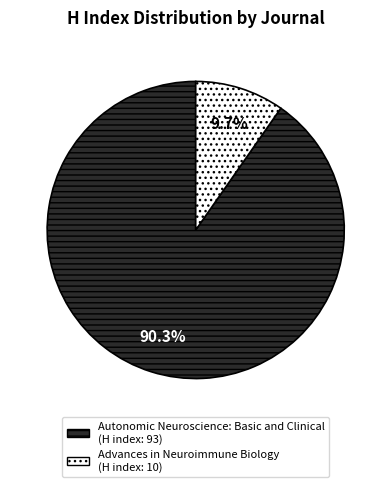

Approximately how many times larger is the value at Autonomic Neuroscience: Basic and Clinical compared to Advances in Neuroimmune Biology?

9.3